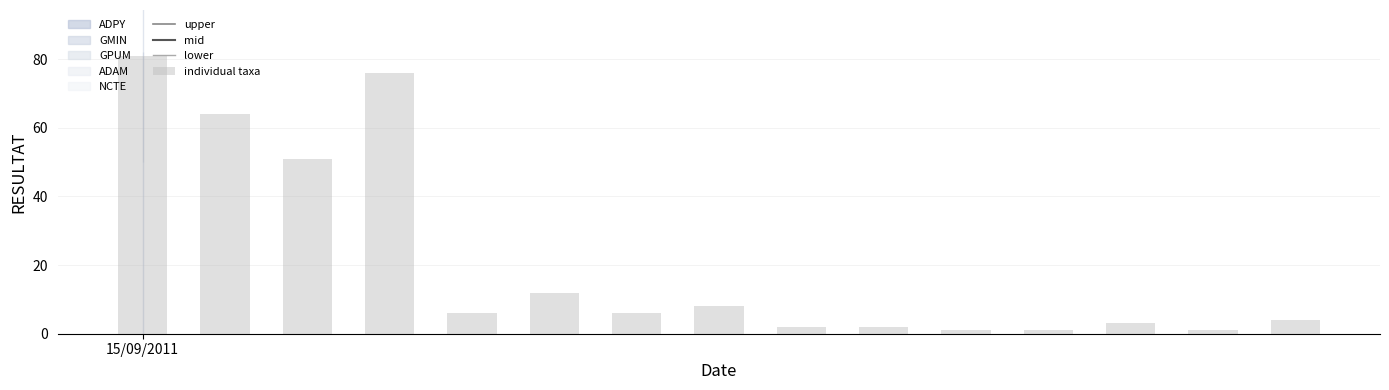

What is the average value?

21